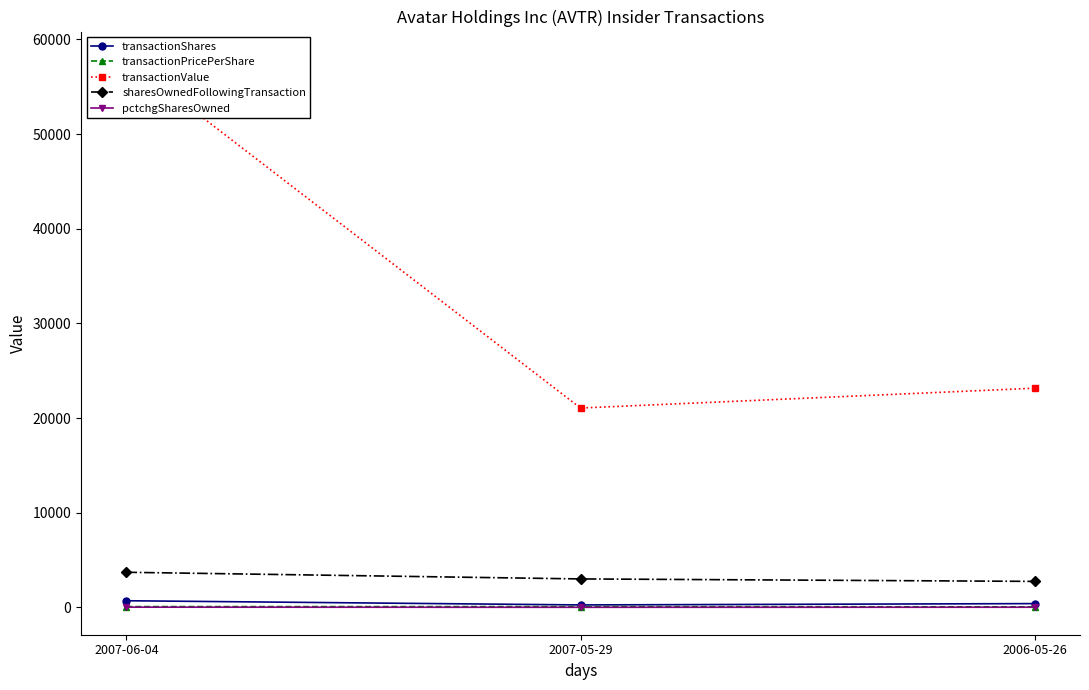

Which series changed the most between 2007-05-29 and 2006-05-26?

transactionValue